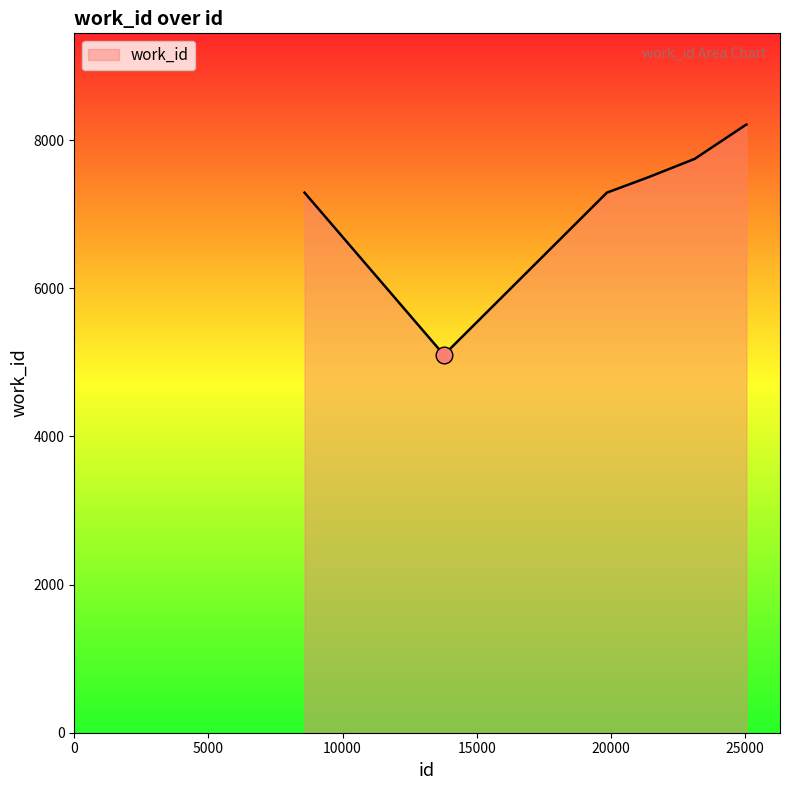

How many values are below 7743?

5